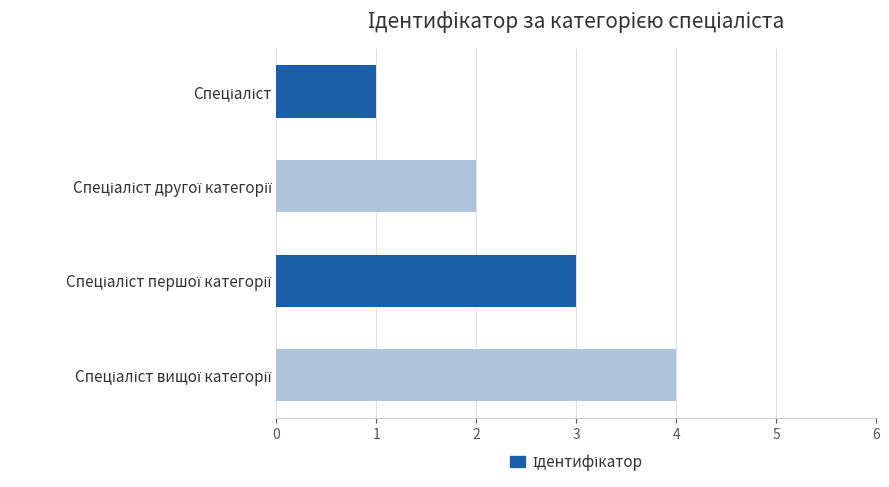

What is the difference between the maximum and minimum values?

3